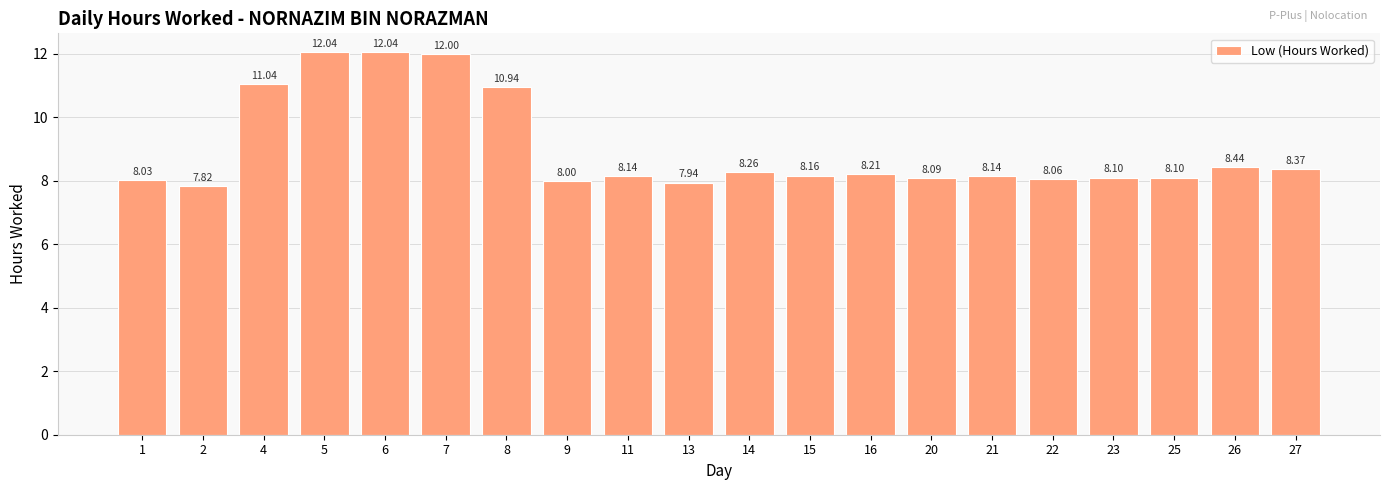

Is it true that the value at 7 is 19.7?

False